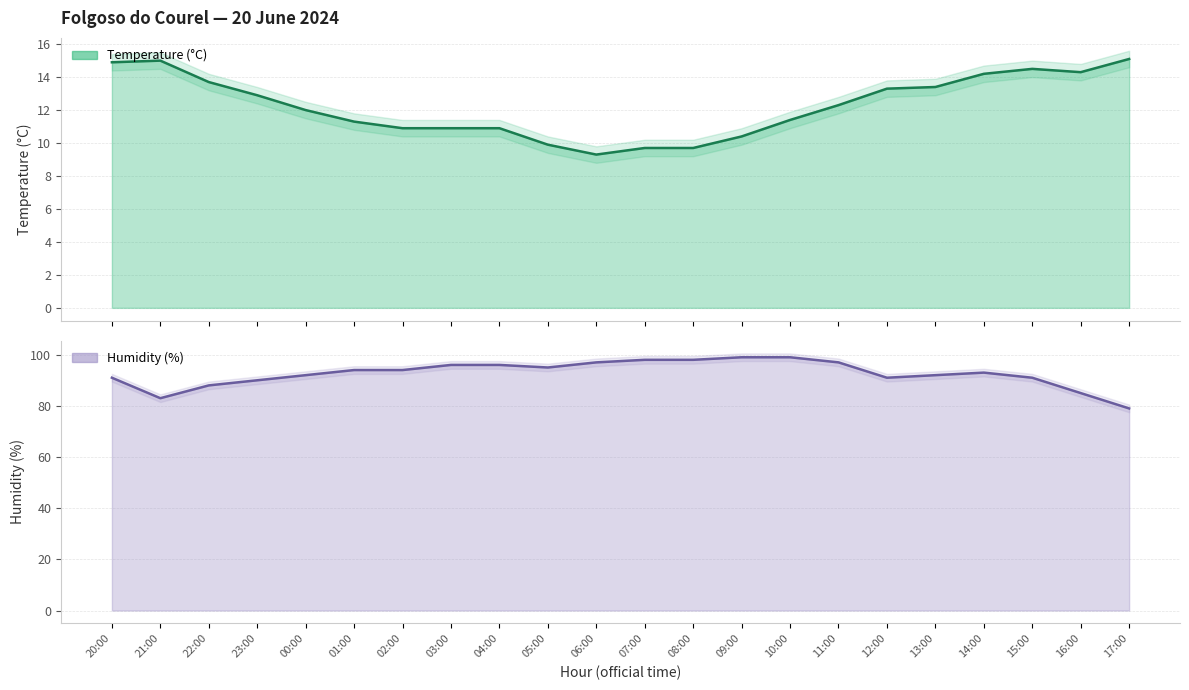

Where is the first local minimum for Humidity (%)?

21:00